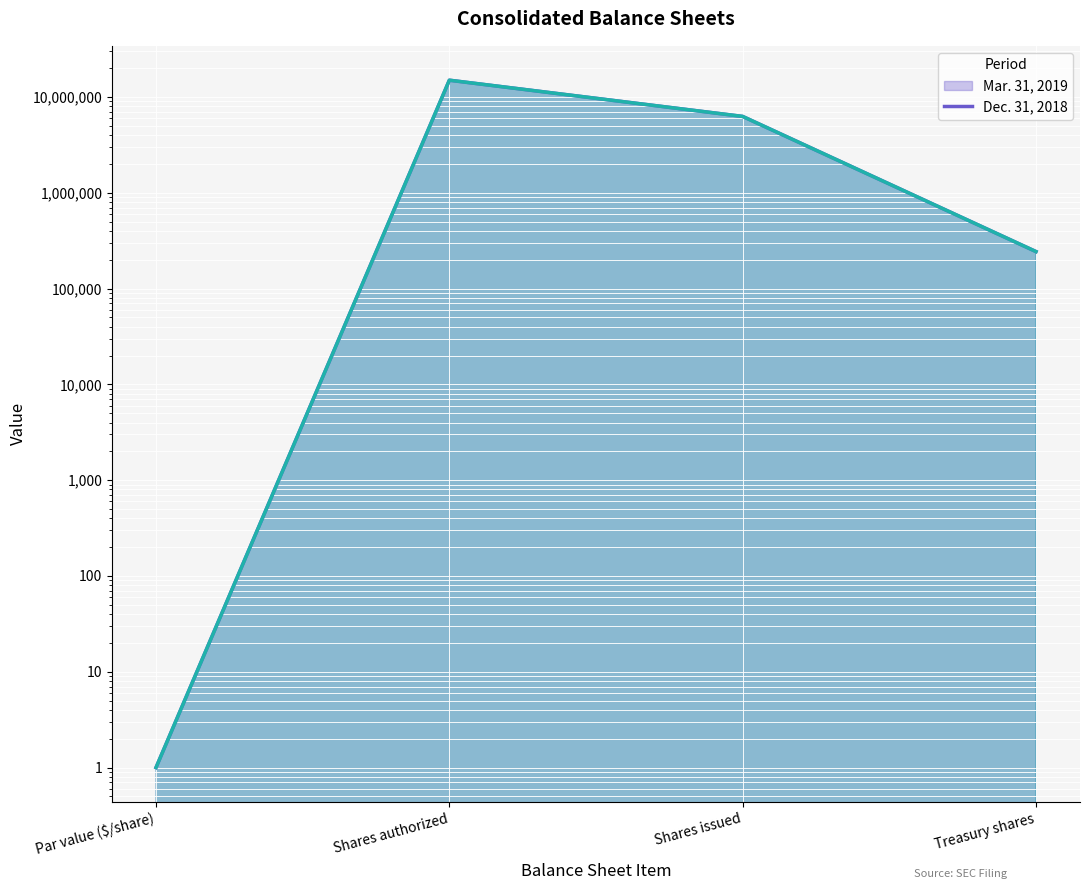

How many lines are shown in the chart?

2